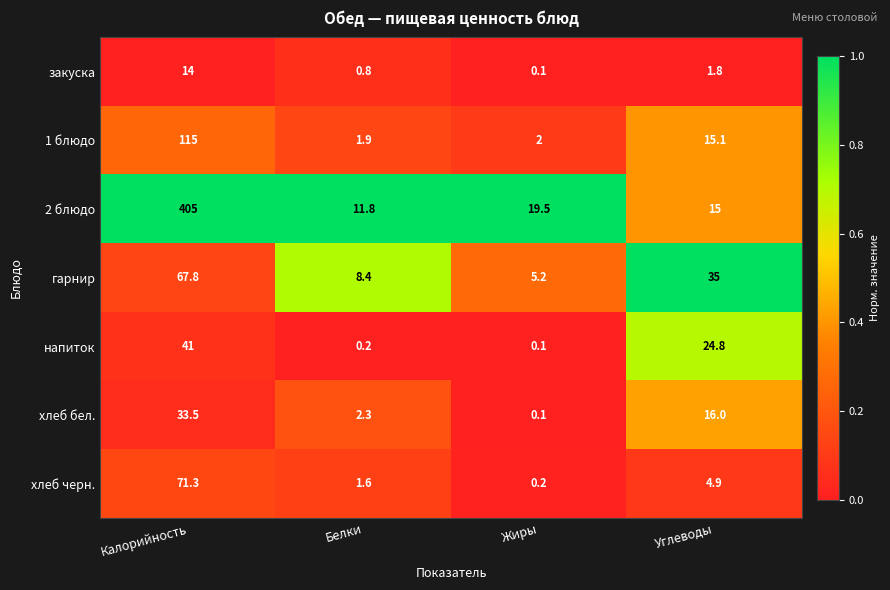

Which series changed the most between Белки and Жиры?

2 блюдо